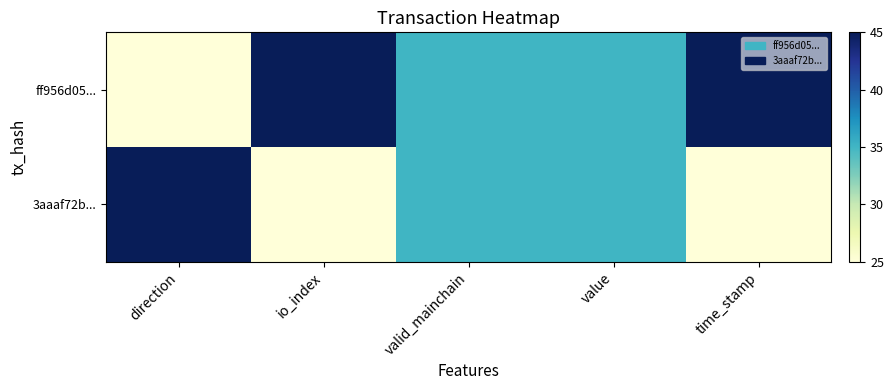

Reading left to right, extract all data points from this chart.

ff956d05...: direction=25	io_index=45	valid_mainchain=35	value=35	time_stamp=45
3aaaf72b...: direction=45	io_index=25	valid_mainchain=35	value=35	time_stamp=25